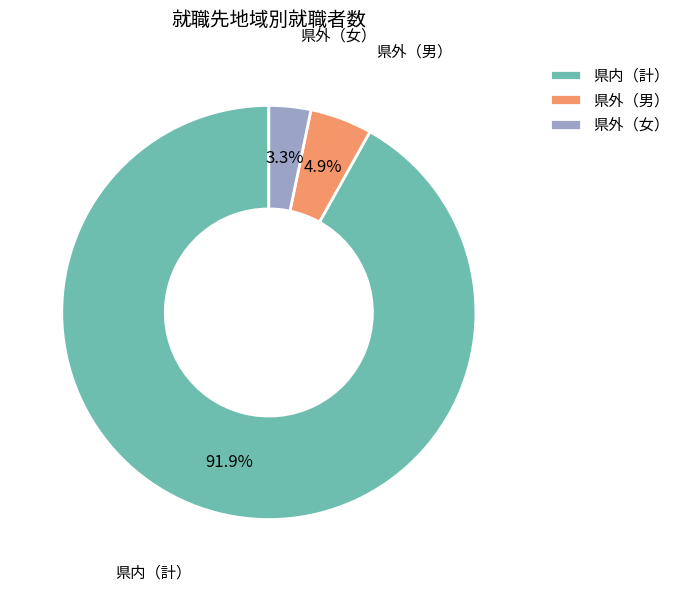

Which category accounts for the majority?

県内（計）